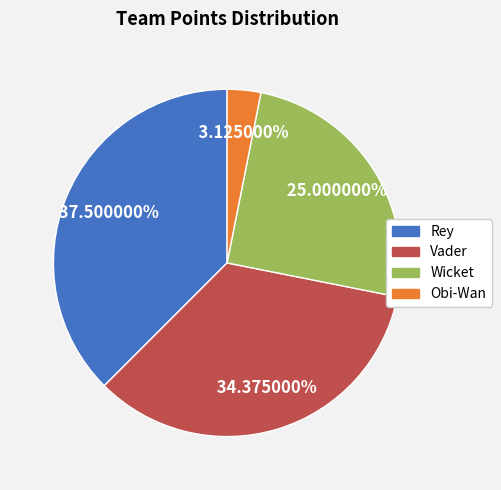

To the nearest percent, what portion does Wicket represent?

25%